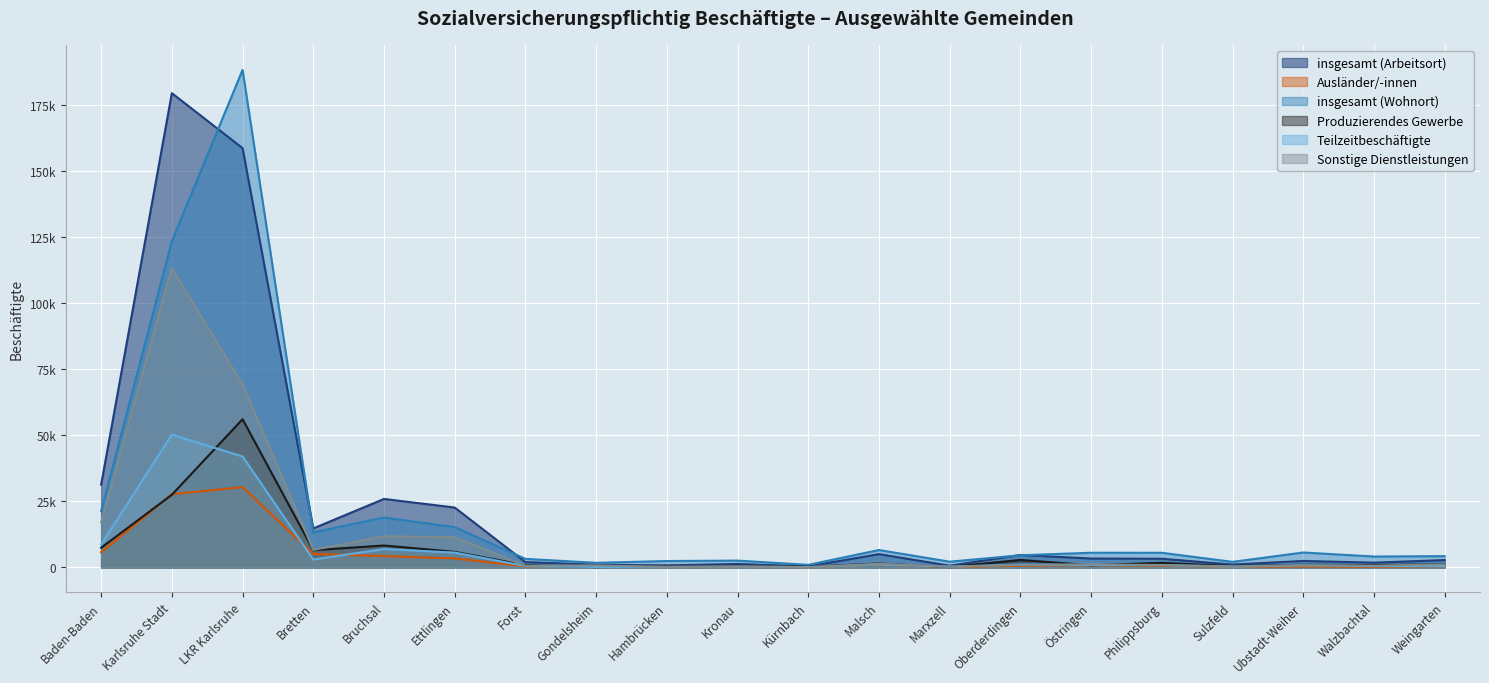

True or false: Produzierendes Gewerbe has a value of 136 at Gondelsheim.

True